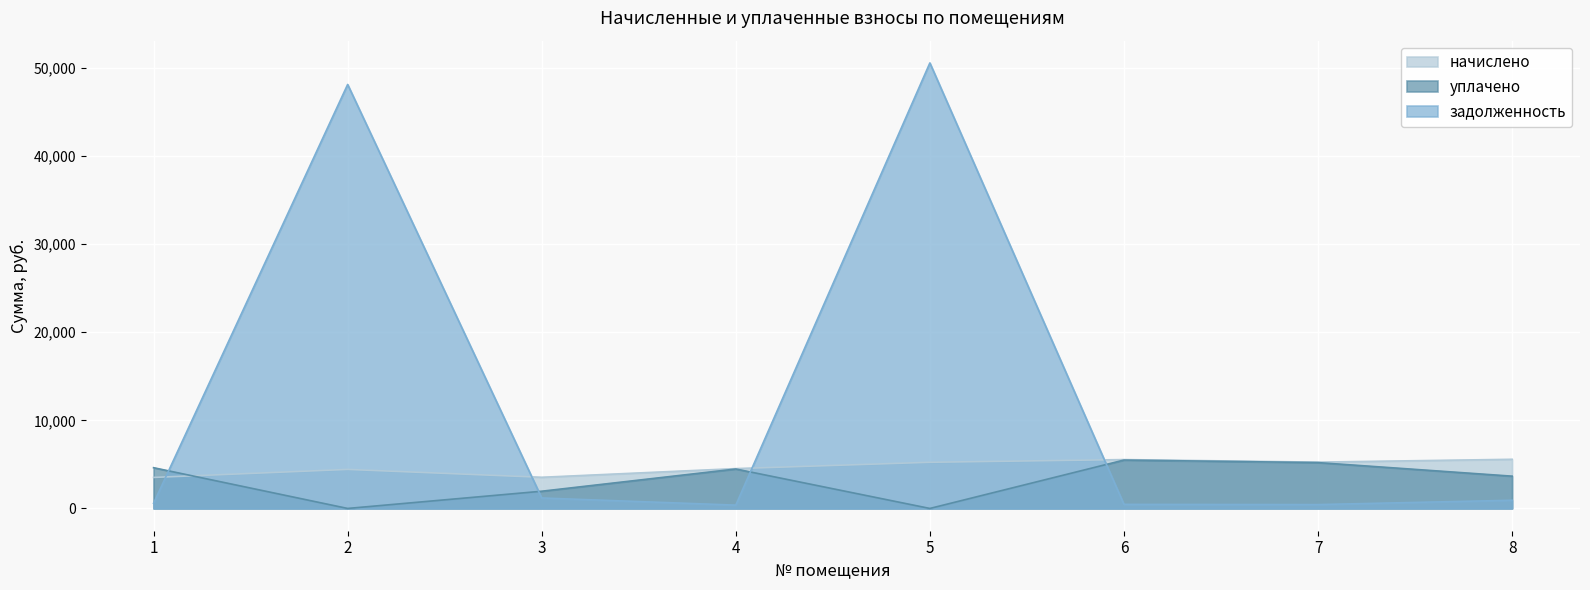

Which series has the largest total across all categories?

задолженность